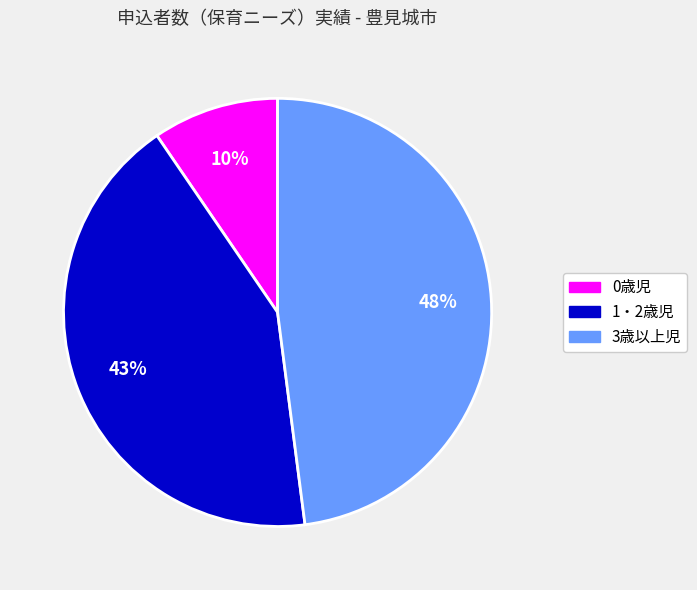

Count the number of slices in the pie.

3